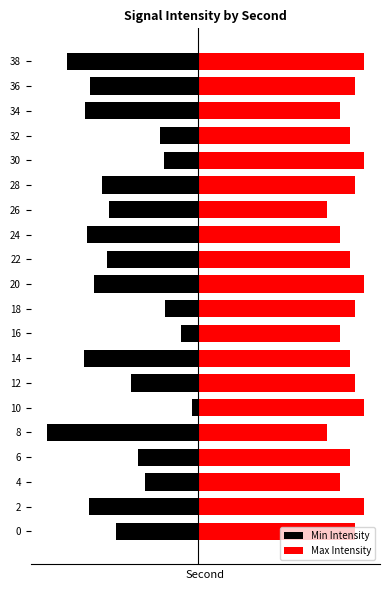

What is the minimum value shown in the chart?

-14.3